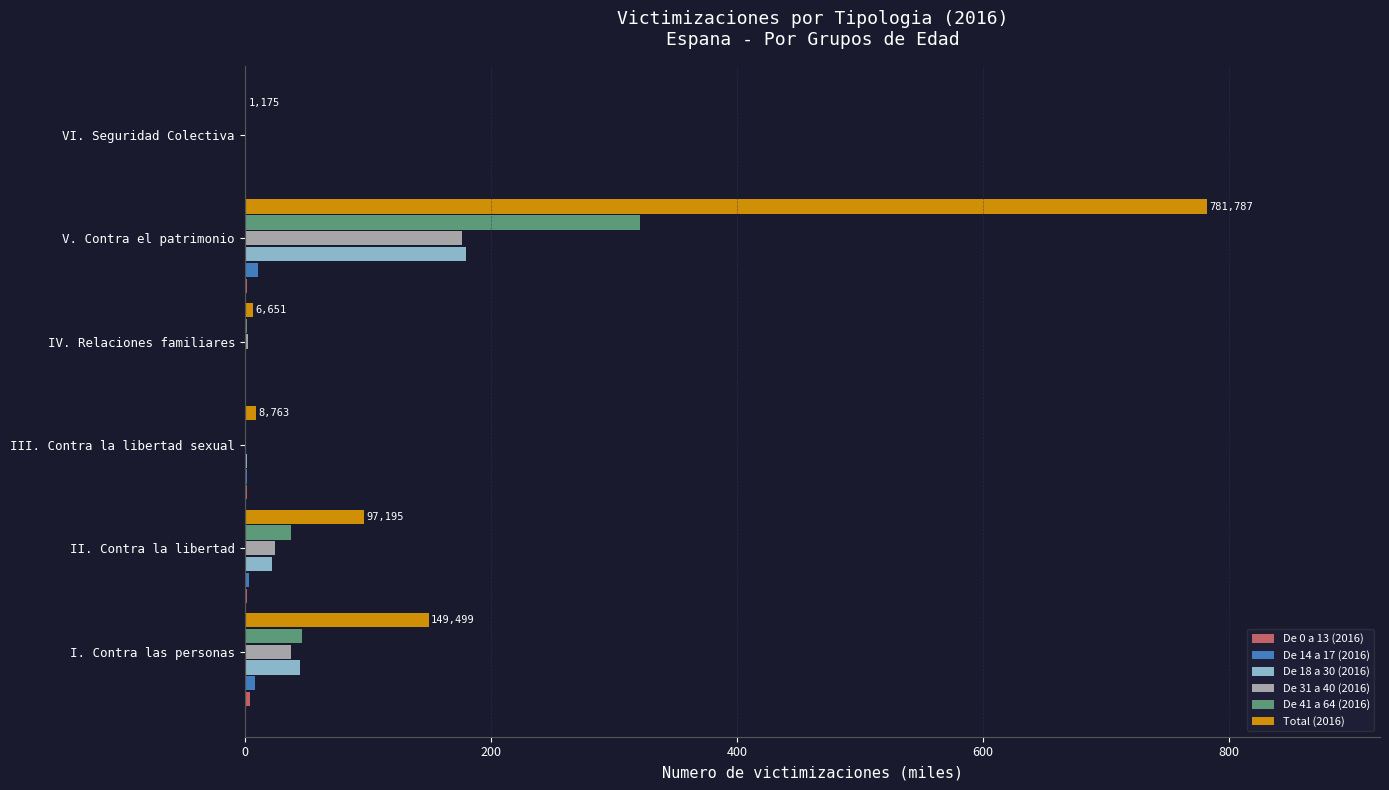

Which series has the largest total across all categories?

Total (2016)